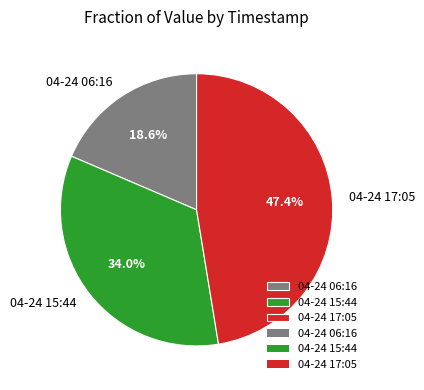

Rank the categories by value from lowest to highest.

04-24 06:16, 04-24 15:44, 04-24 17:05